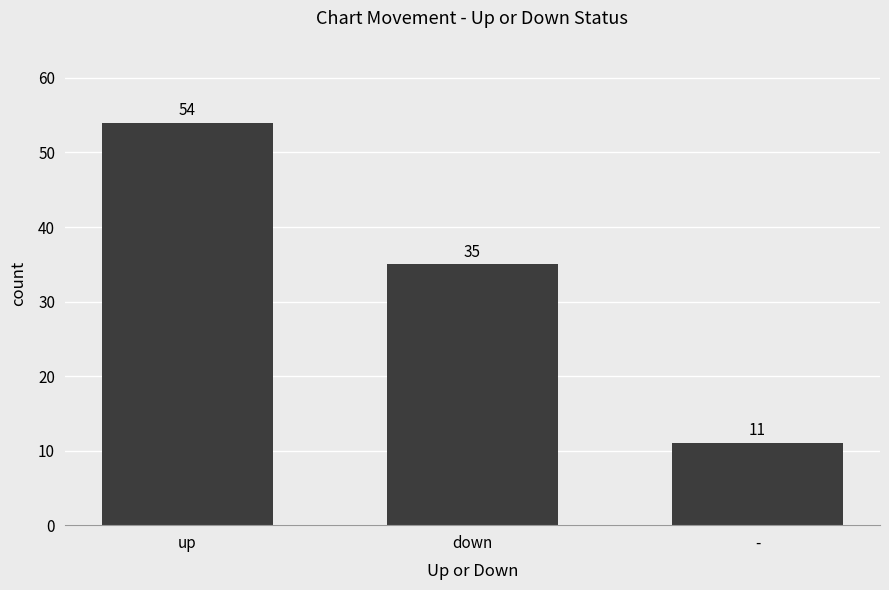

How many categories are shown in the chart?

3